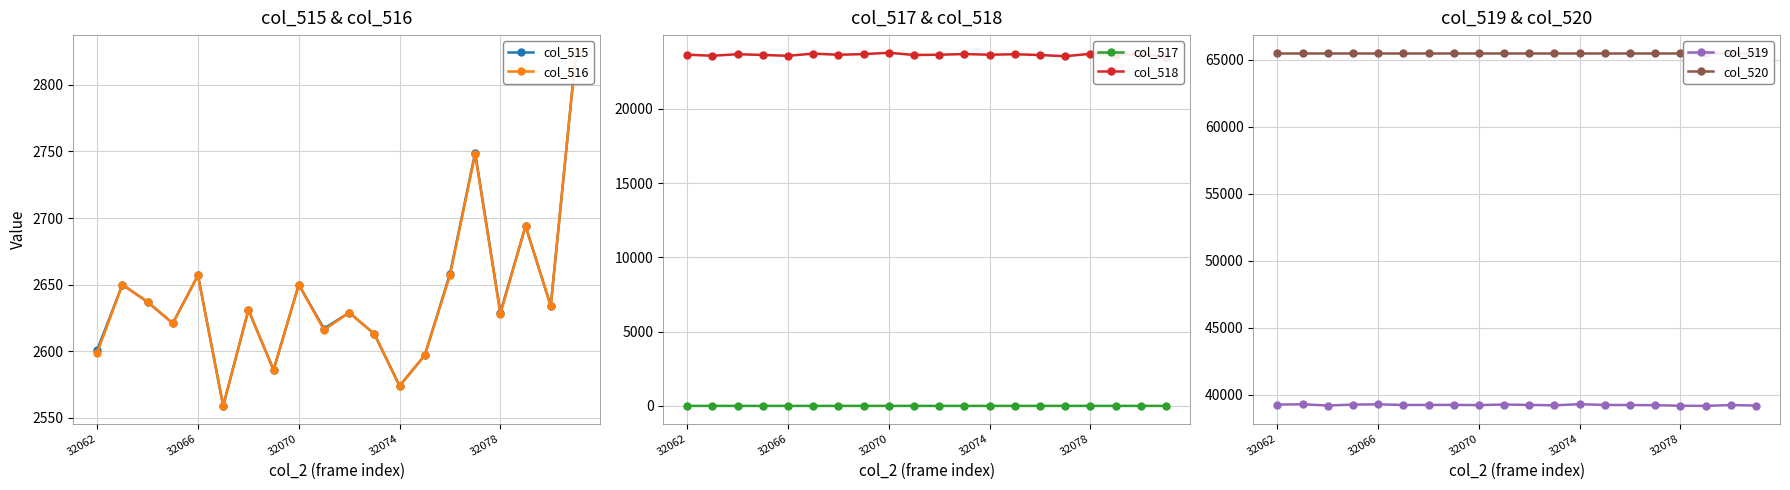

What is the approximate value of col_519 at 32078, to the nearest 50?

39200